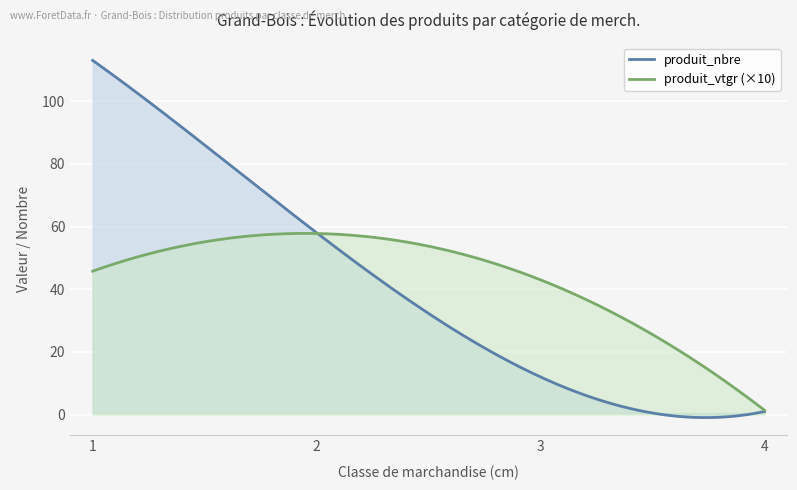

How many values in the cm series exceed 3?

1